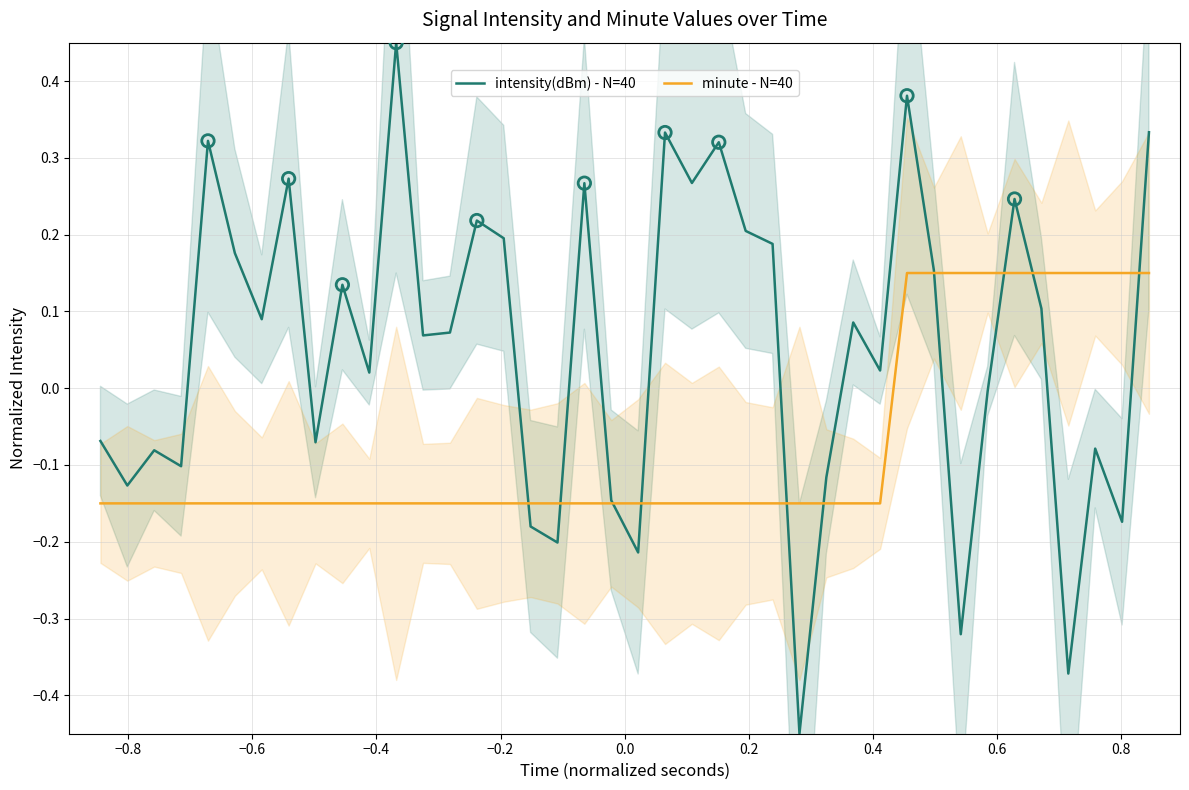

Which series has the largest Y range (max minus min)?

intensity(dBm) - N=40